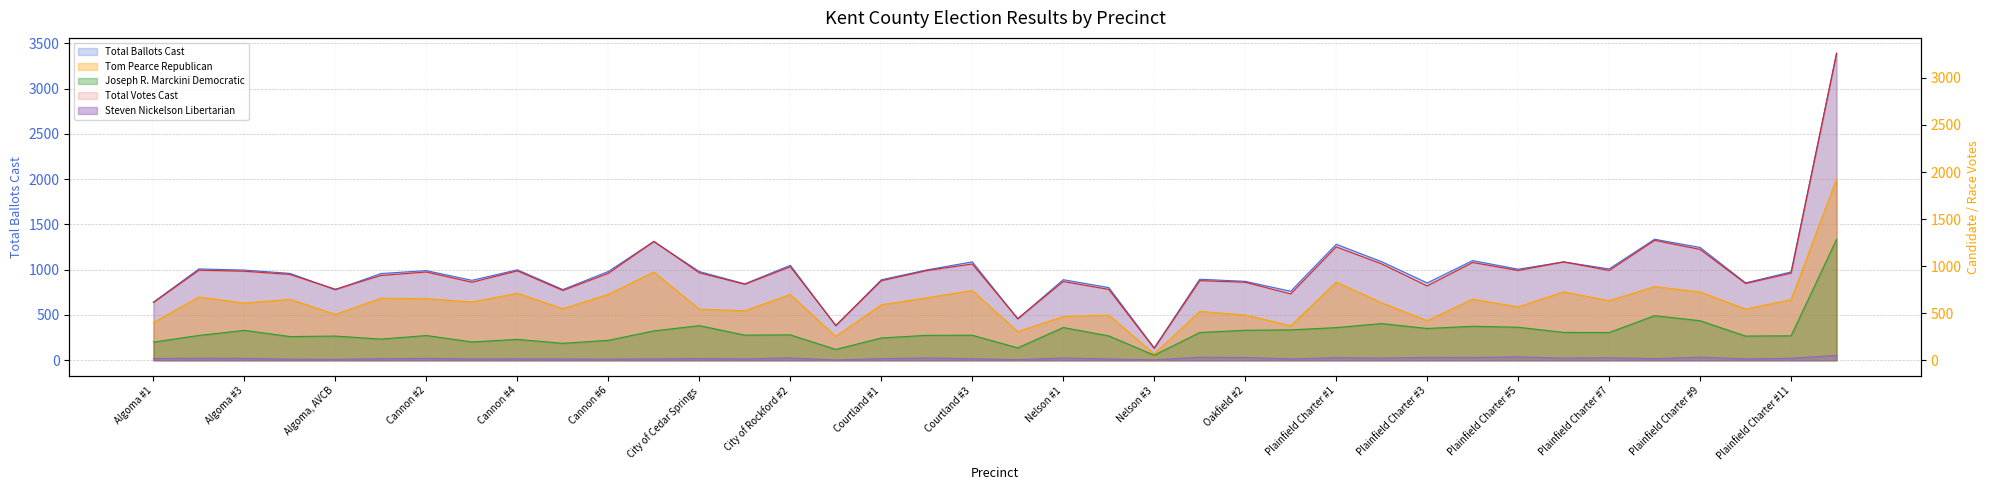

At which category does Total Votes Cast reach its first local peak?

Algoma #2